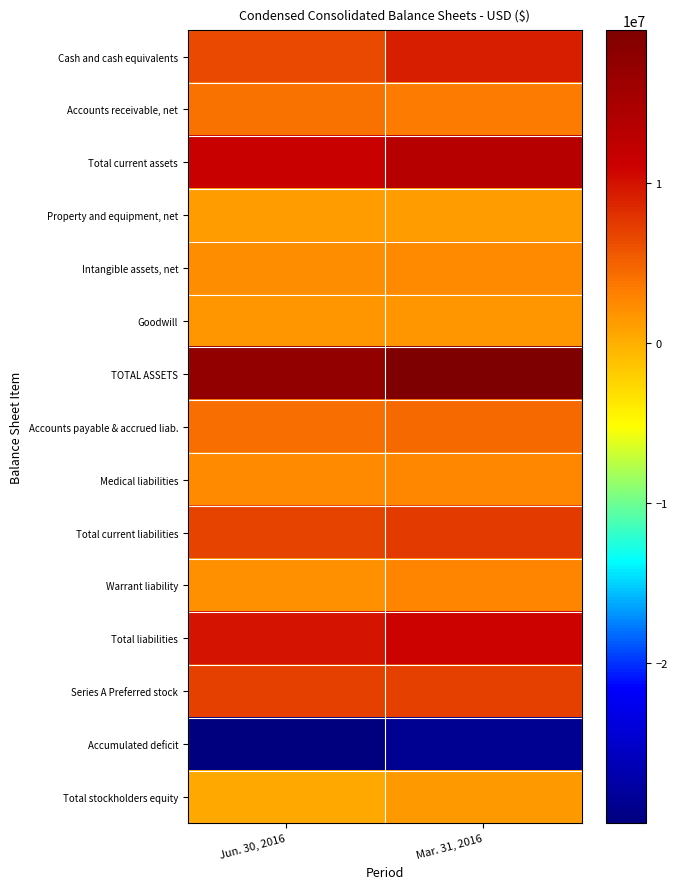

Reading left to right, what are all the values shown in this chart?

Cash and cash equivalents: Jun. 30, 2016=6509589	Mar. 31, 2016=9270010
Accounts receivable, net: Jun. 30, 2016=3999532	Mar. 31, 2016=3392941
Total current assets: Jun. 30, 2016=11353416	Mar. 31, 2016=13558497
Property and equipment, net: Jun. 30, 2016=1341984	Mar. 31, 2016=1247973
Intangible assets, net: Jun. 30, 2016=2258054	Mar. 31, 2016=2353212
Goodwill: Jun. 30, 2016=1622483	Mar. 31, 2016=1622483
TOTAL ASSETS: Jun. 30, 2016=17319617	Mar. 31, 2016=19566533
Accounts payable & accrued liab.: Jun. 30, 2016=4254856	Mar. 31, 2016=4572307
Medical liabilities: Jun. 30, 2016=2512041	Mar. 31, 2016=2670709
Total current liabilities: Jun. 30, 2016=6943161	Mar. 31, 2016=7431780
Warrant liability: Jun. 30, 2016=1988889	Mar. 31, 2016=2811111
Total liabilities: Jun. 30, 2016=9737990	Mar. 31, 2016=11015247
Series A Preferred stock: Jun. 30, 2016=7077778	Mar. 31, 2016=7077778
Accumulated deficit: Jun. 30, 2016=-29999822	Mar. 31, 2016=-28684565
Total stockholders equity: Jun. 30, 2016=503849	Mar. 31, 2016=1473508